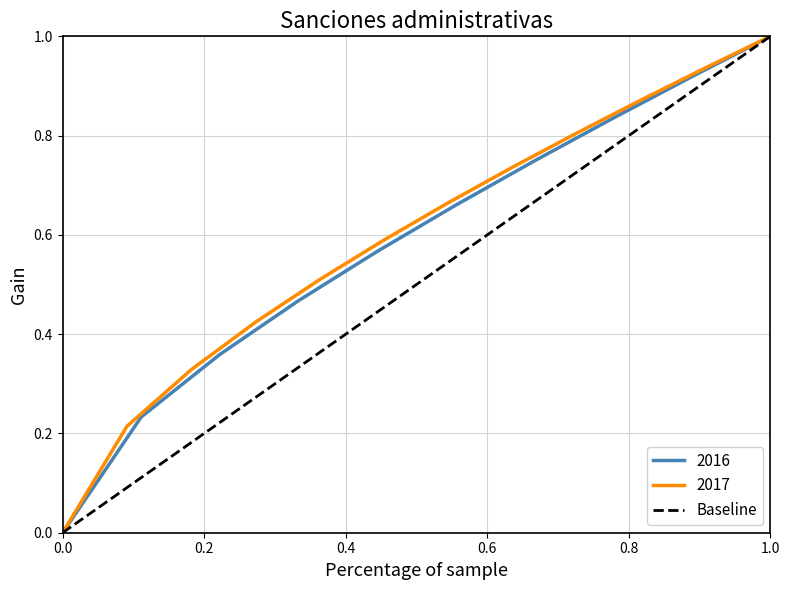

Is it true that the value at 0.0 is 0?

True